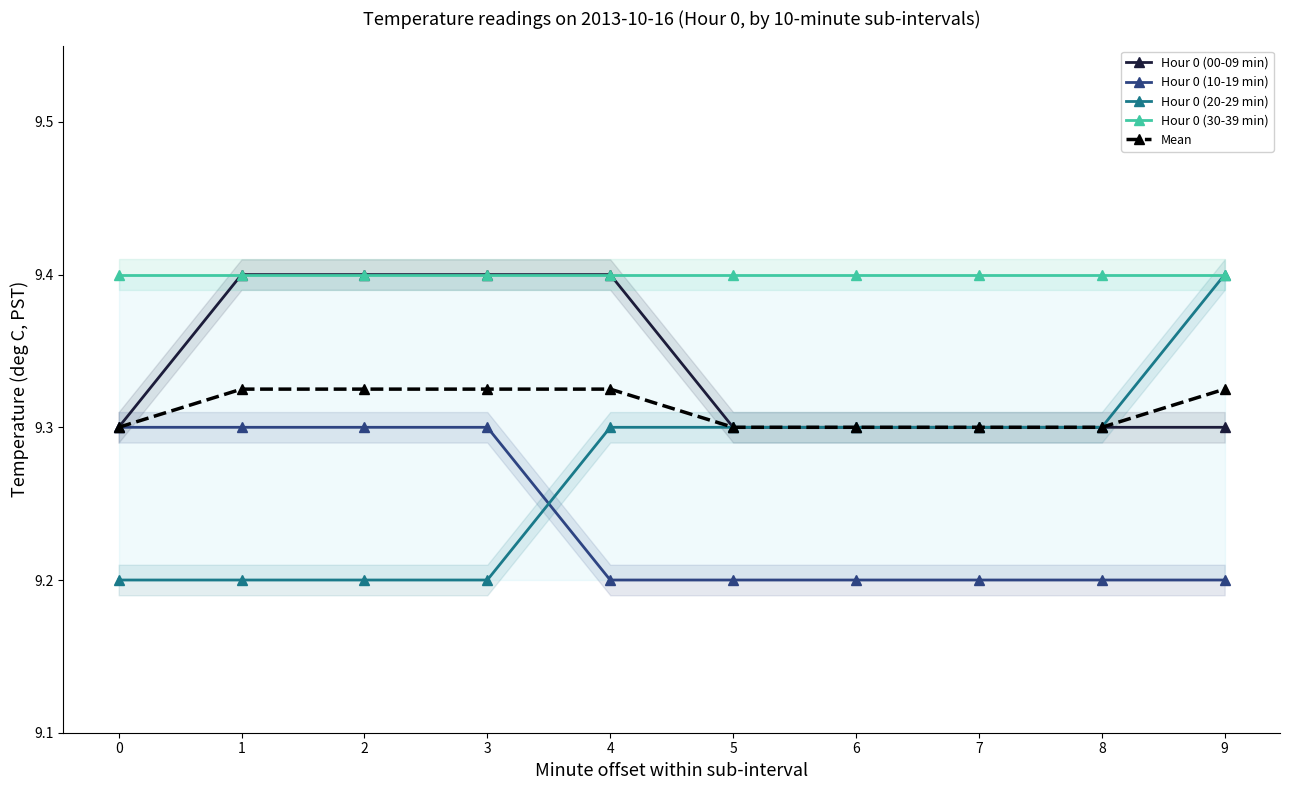

At how many categories does at least one series exceed 9?

10